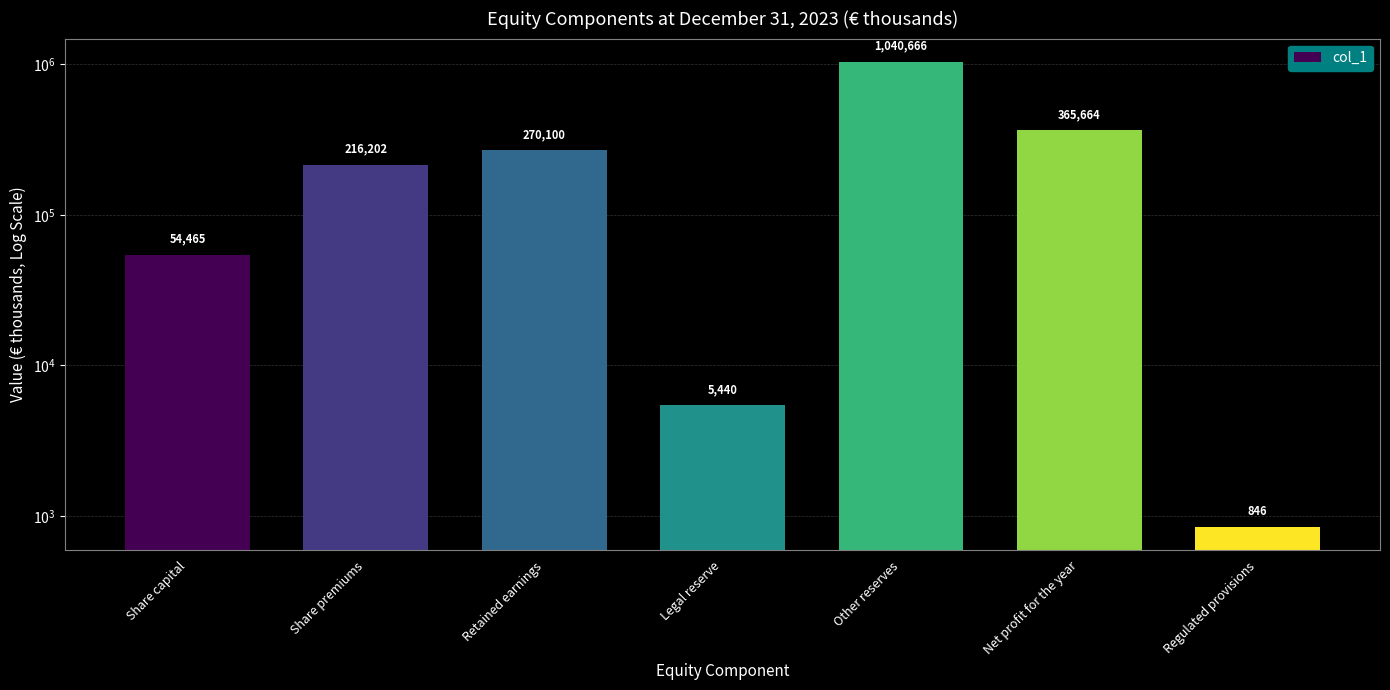

List the labels in order of value, largest first.

Other reserves, Net profit for the year, Retained earnings, Share premiums, Share capital, Legal reserve, Regulated provisions